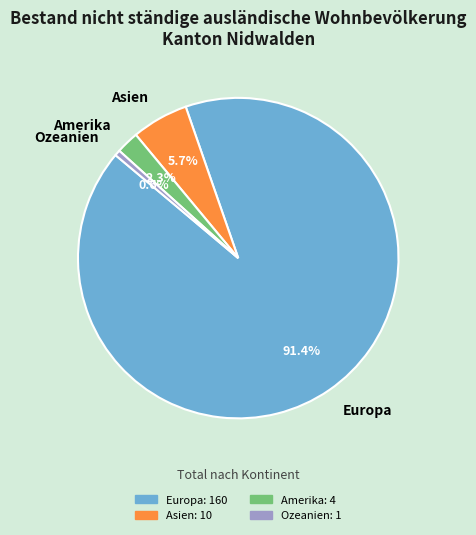

The Asien slice represents 13% of the pie. True or false?

False